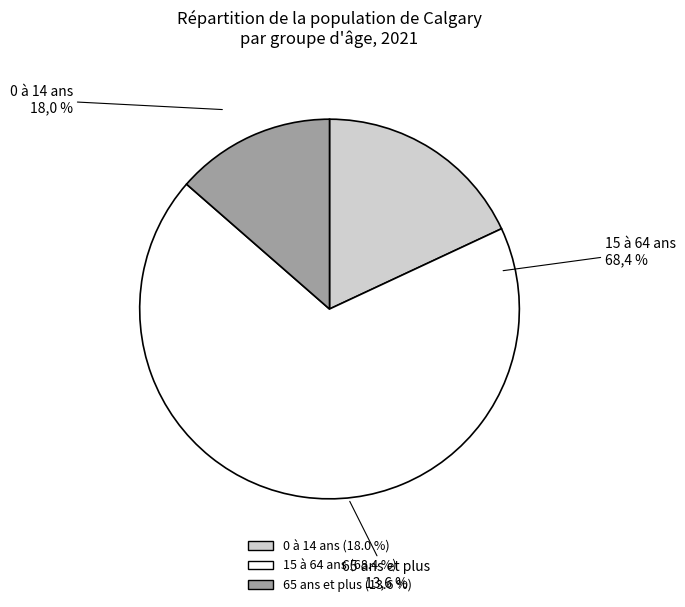

How many segments does this pie chart have?

3